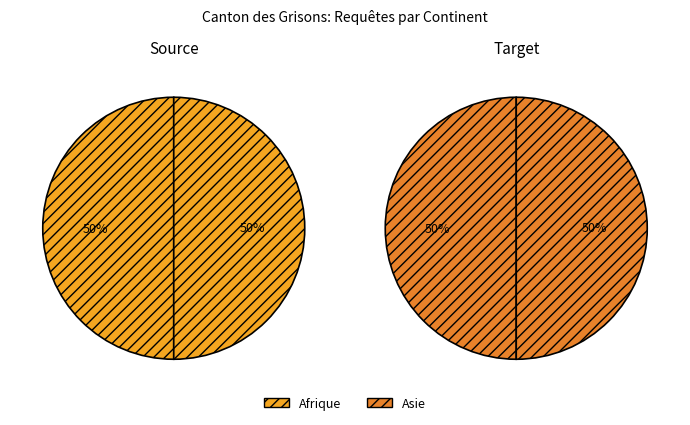

What is the largest slice in the pie chart?

Afrique